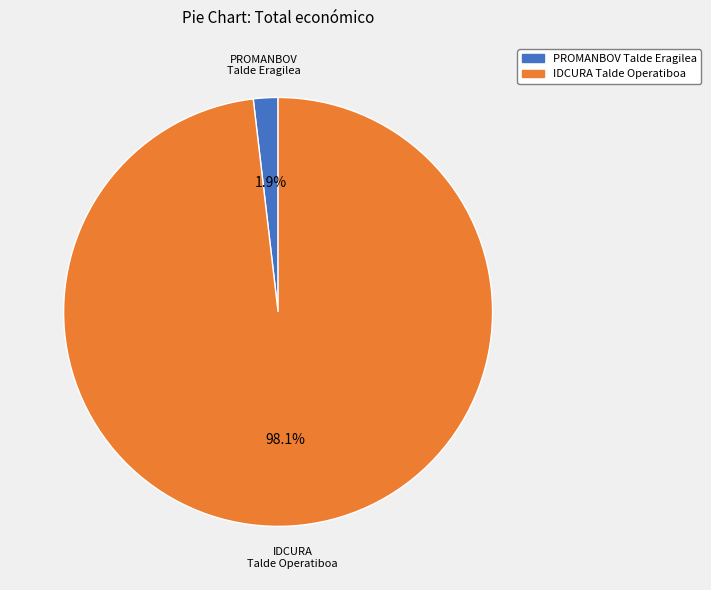

Between IDCURA Talde Operatiboa and PROMANBOV Talde Eragilea, which is larger?

IDCURA Talde Operatiboa